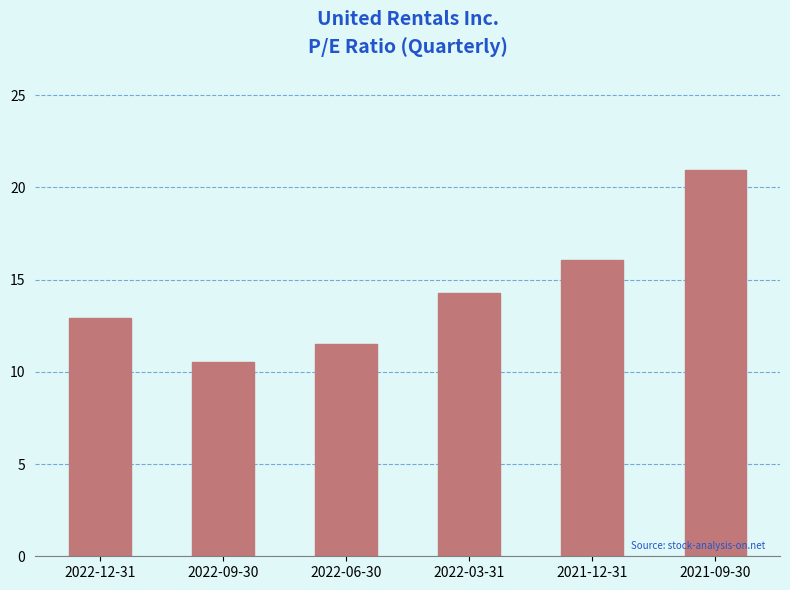

Reading left to right, extract all data points from this chart.

2022-12-31=12.9	2022-09-30=10.6	2022-06-30=11.5	2022-03-31=14.3	2021-12-31=16.1	2021-09-30=20.9